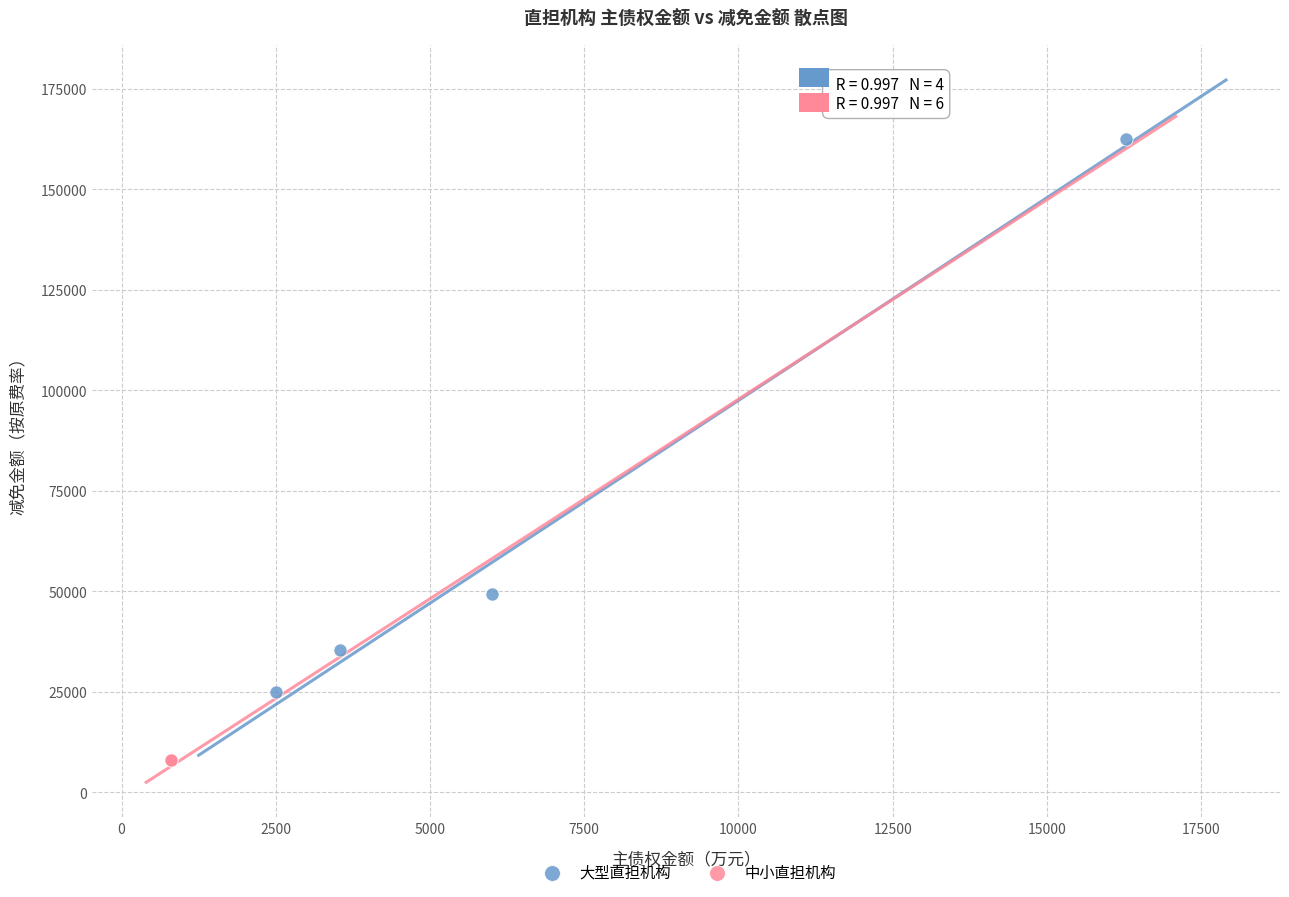

What are all the series names shown in the legend?

大型直担机构, 中小直担机构